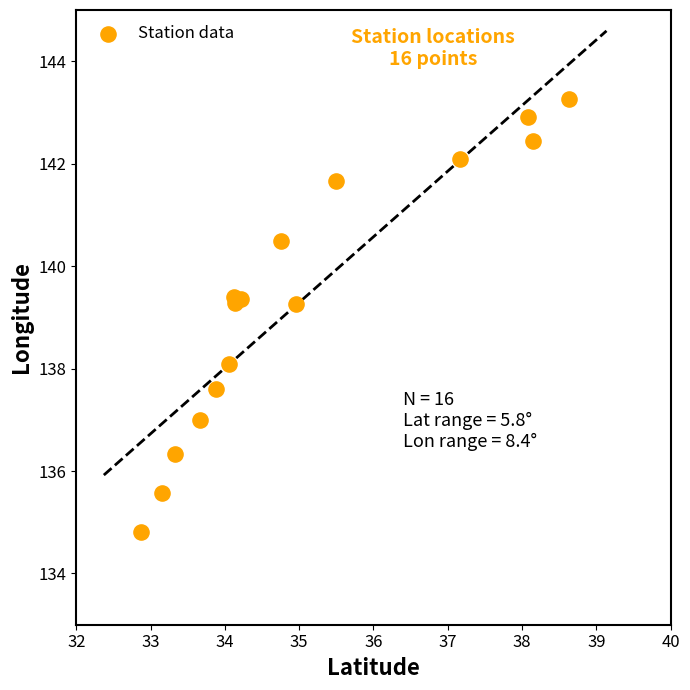

What is the range of X values (max minus min)?

5.8